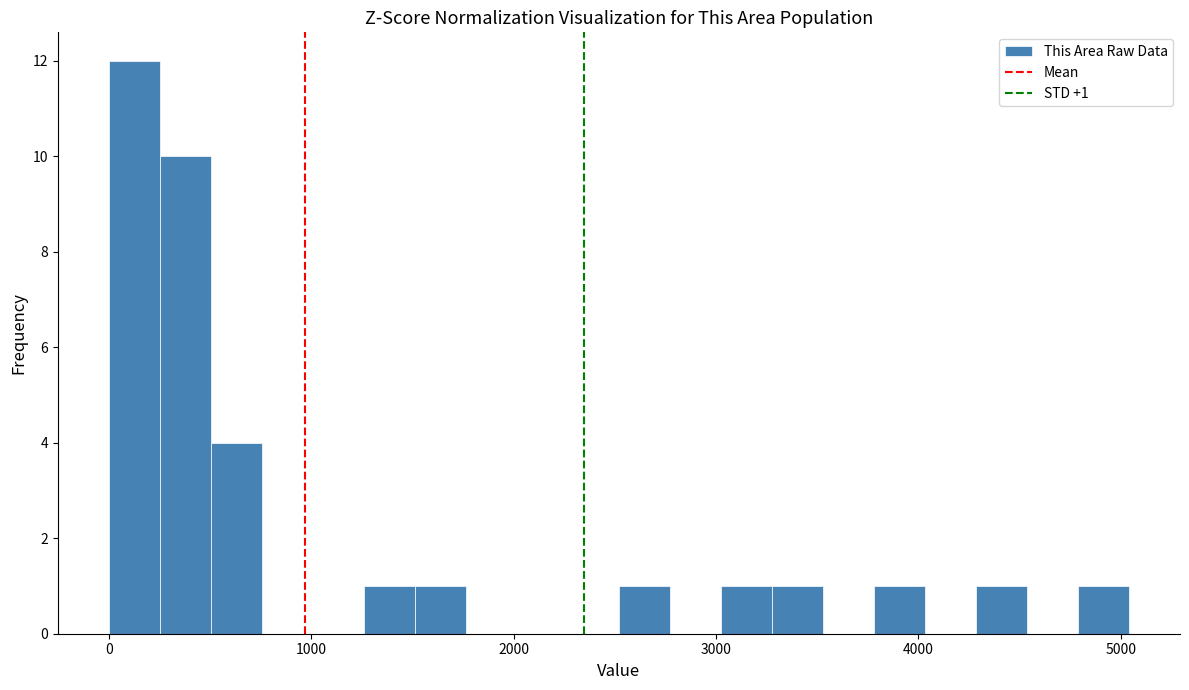

Around what value on the x-axis is the tallest bar? Give the approximate position of its centre, as read against the axis.

100